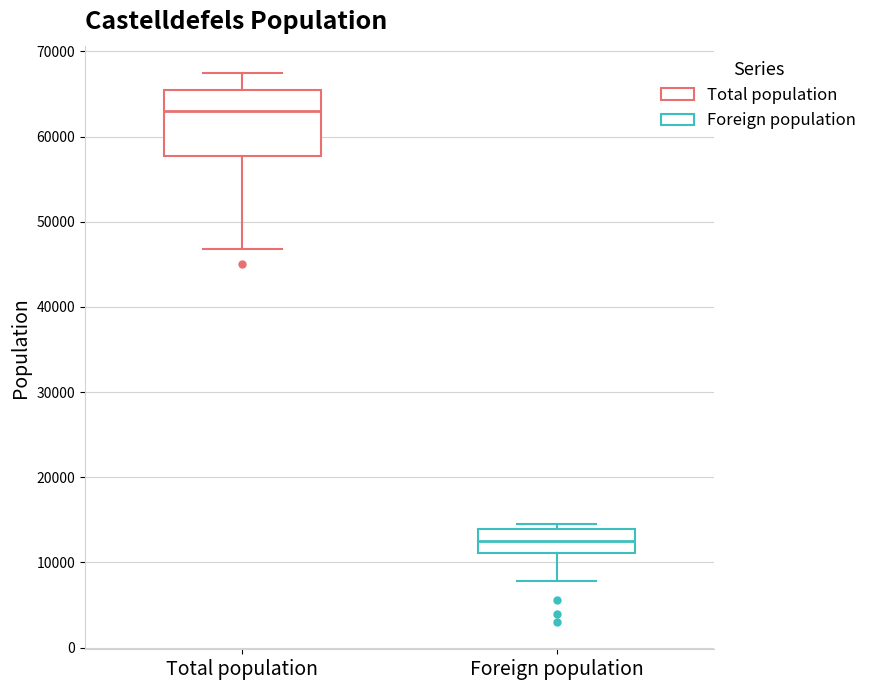

Which box's median line is the lowest?

Foreign population